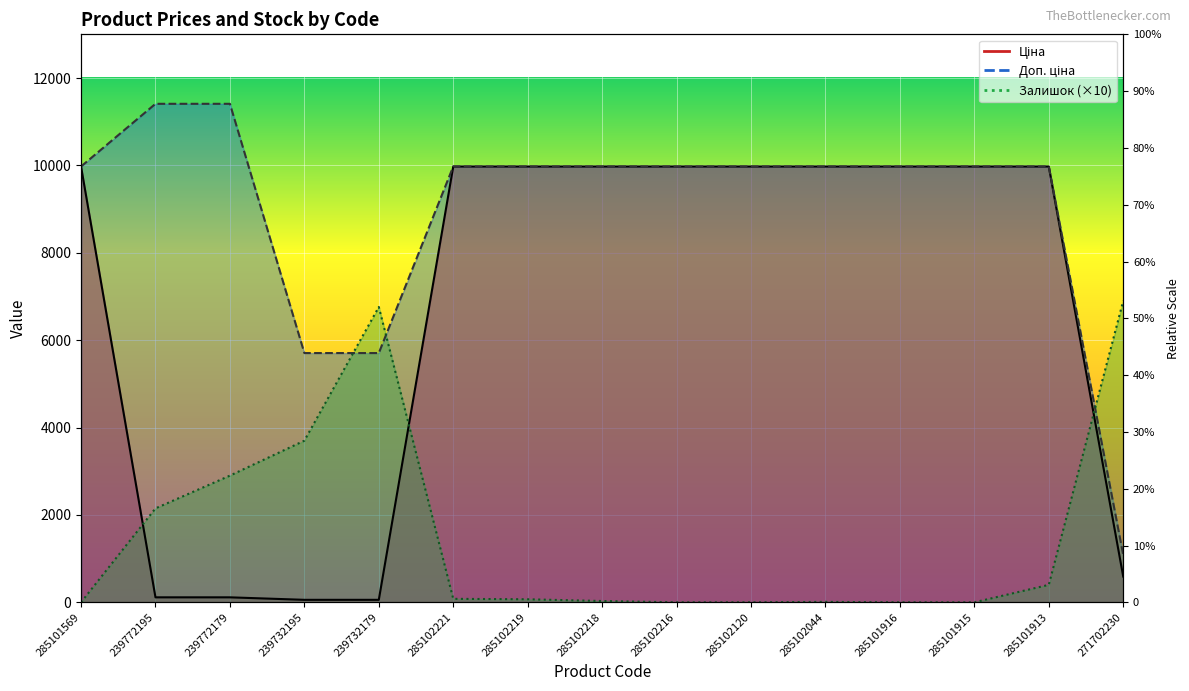

Reading left to right, extract all data points from this chart.

Ціна: 285101569=9975.0	239772195=114.1	239772179=114.1	239732195=57.0	239732179=57.0	285102221=9975.0	285102219=9975.0	285102218=9975.0	285102216=9975.0	285102120=9975.0	285102044=9975.0	285101916=9975.0	285101915=9975.0	285101913=9975.0	271702230=589.9
Доп. ціна: 285101569=9975.0	239772195=11410.0	239772179=11410.0	239732195=5705.0	239732179=5705.0	285102221=9975.0	285102219=9975.0	285102218=9975.0	285102216=9975.0	285102120=9975.0	285102044=9975.0	285101916=9975.0	285101915=9975.0	285101913=9975.0	271702230=1081.7
Залишок: 285101569=0.0	239772195=2150.0	239772179=2900.0	239732195=3700.0	239732179=6760.0	285102221=80.0	285102219=70.0	285102218=30.0	285102216=0.0	285102120=0.0	285102044=10.0	285101916=0.0	285101915=0.0	285101913=400.0	271702230=6900.0